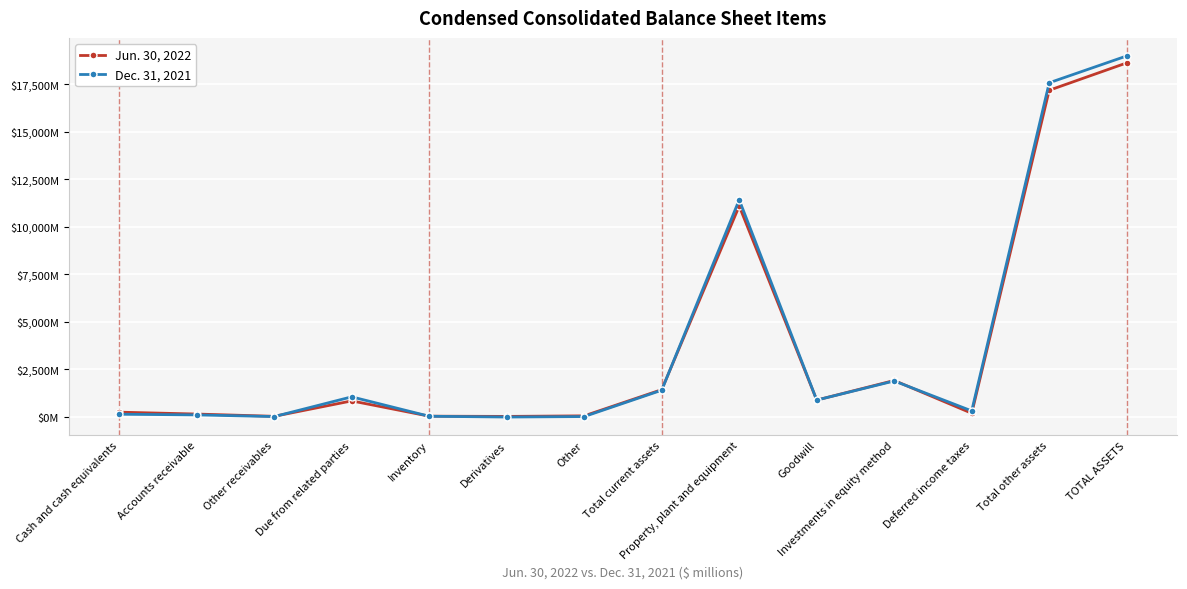

Does the chart display data point markers on the line(s)?

Yes